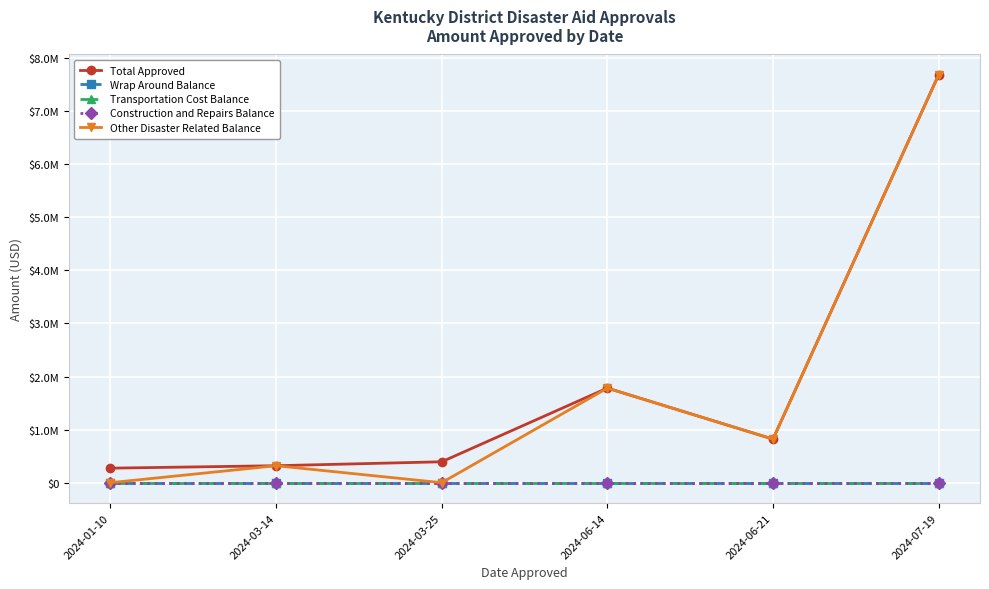

What is the maximum value shown in the chart?

7684222.8